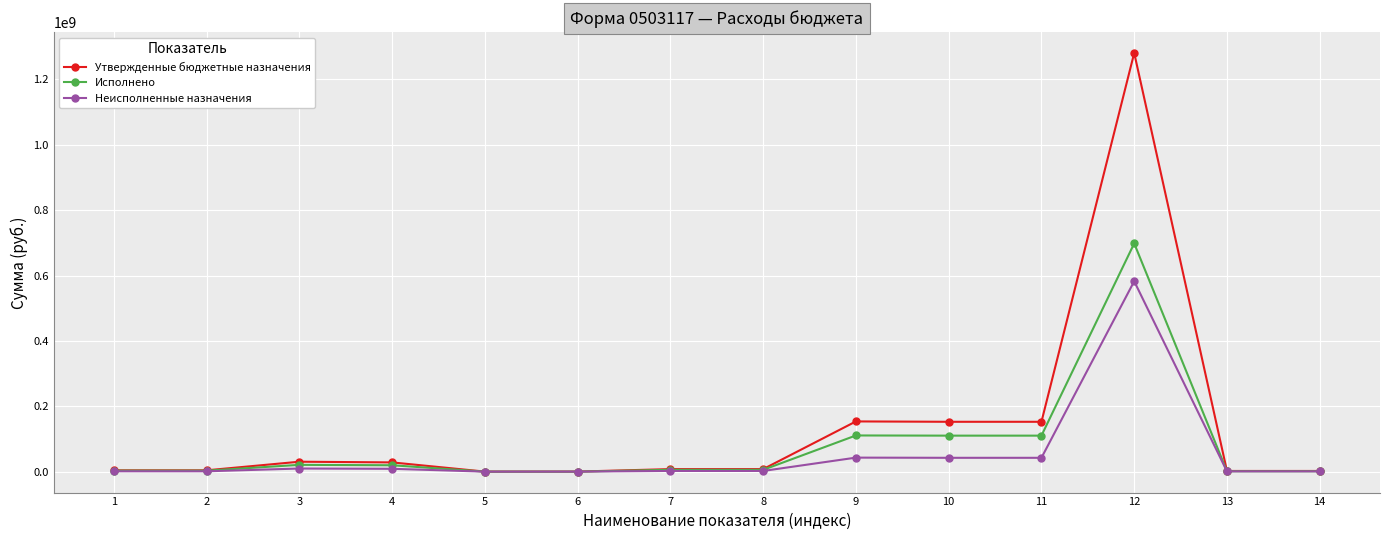

Rank the series by their maximum value, from lowest to highest.

Неисполненные назначения, Исполнено, Утвержденные бюджетные назначения